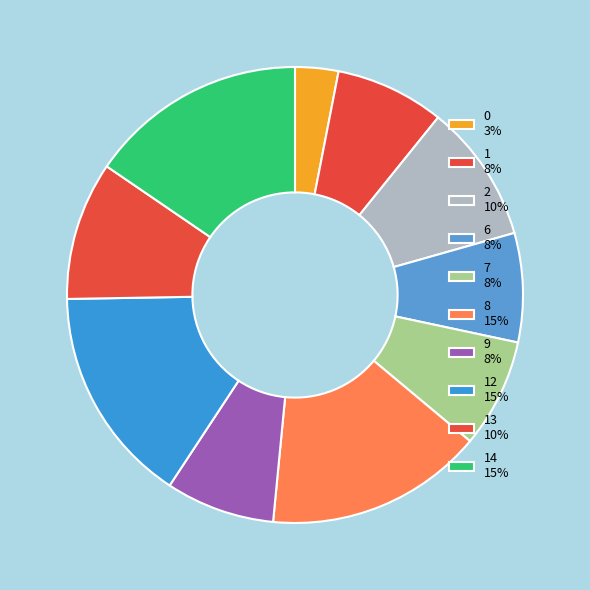

Count the number of slices in the pie.

10